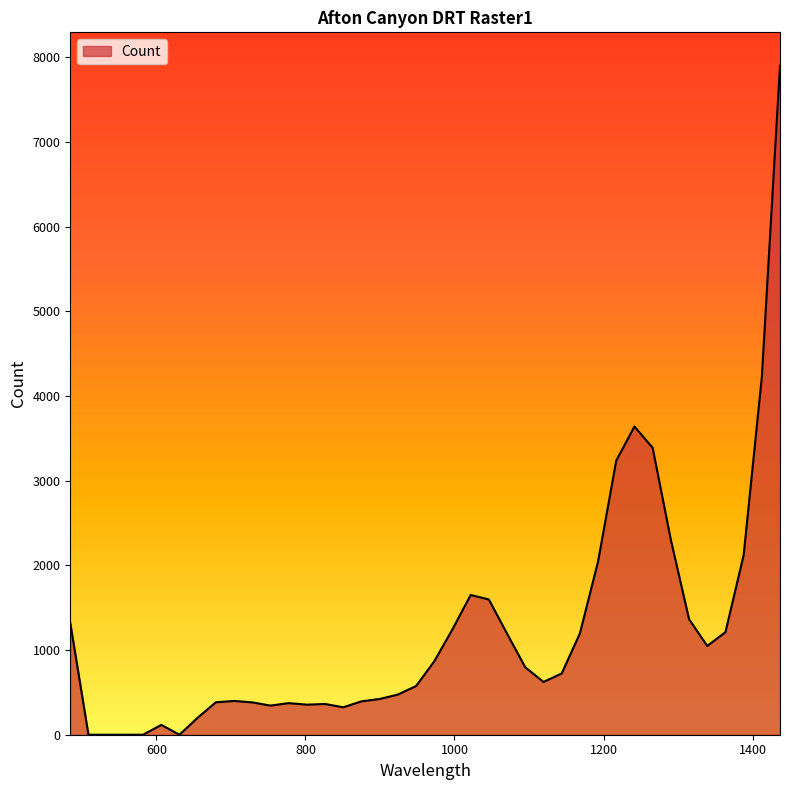

What is the maximum value shown in the chart?

7899